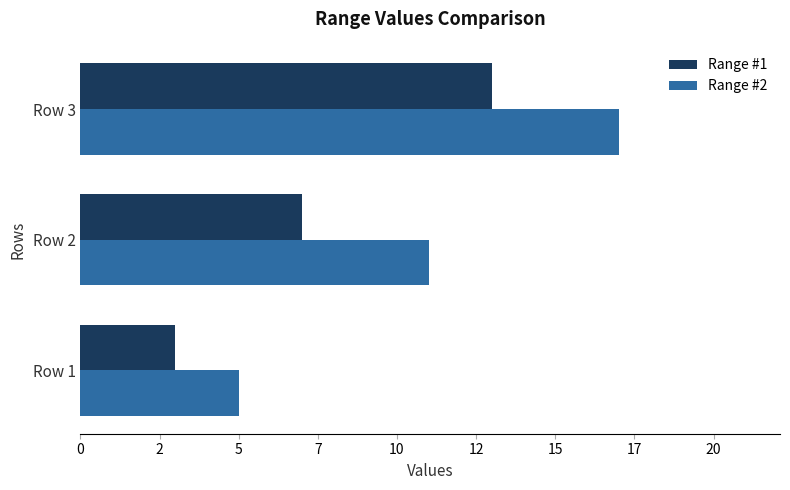

Rank the categories by Range #1 value from lowest to highest.

Row 1, Row 2, Row 3